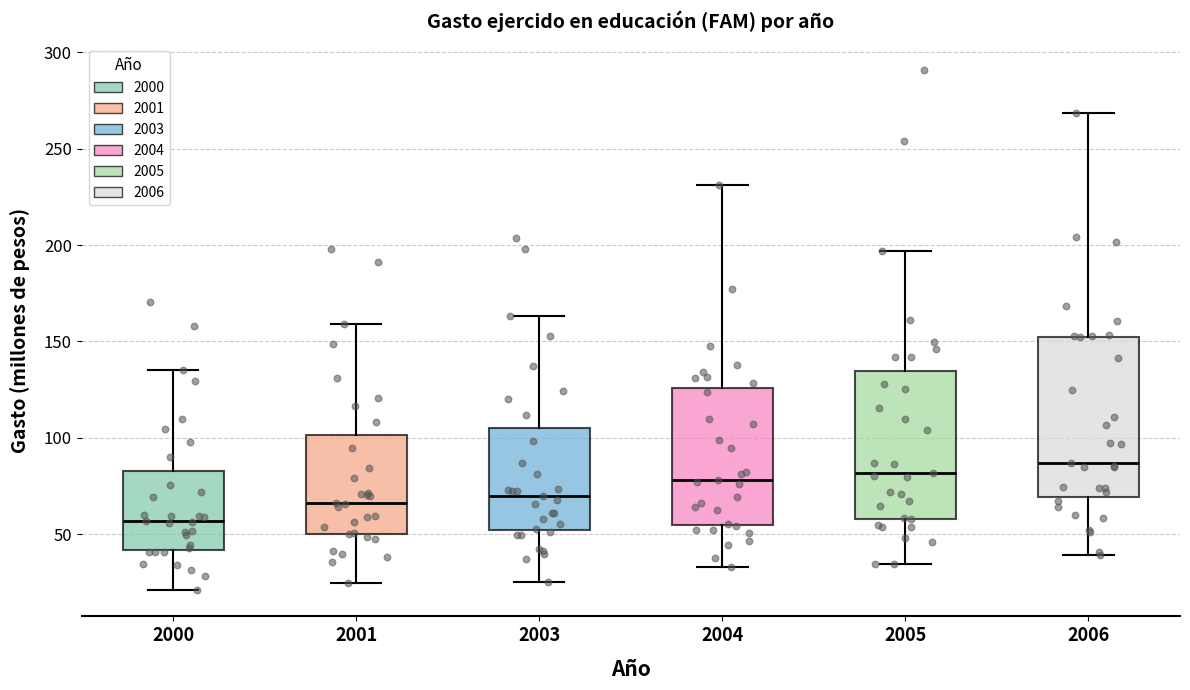

Reading left to right, transcribe this box plot: for each box, give where its median line is, the range the box spans, and where its two whiskers end, as read against the y-axis. The values are not printed on the chart, so give them approximately, as read against the axis.

2000: median 55, box 40 to 85, whiskers 20 to 135
2001: median 65, box 50 to 100, whiskers 25 to 160
2003: median 70, box 50 to 105, whiskers 25 to 165
2004: median 80, box 55 to 125, whiskers 35 to 230
2005: median 80, box 60 to 135, whiskers 35 to 195
2006: median 85, box 70 to 150, whiskers 40 to 270